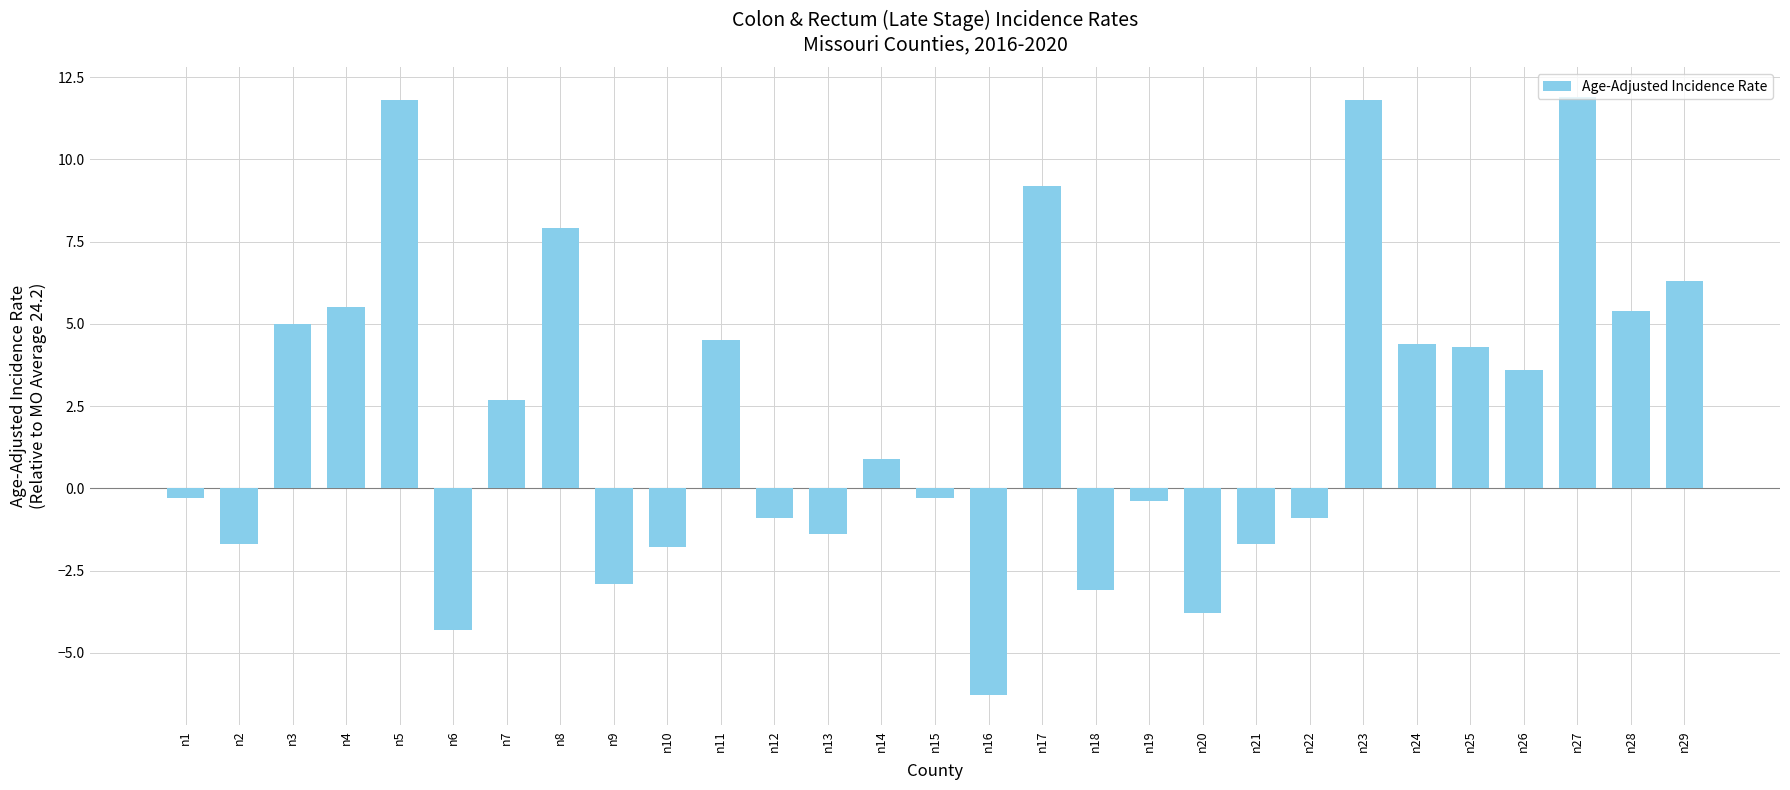

True or false: the data shows 8.1 at n28.

False